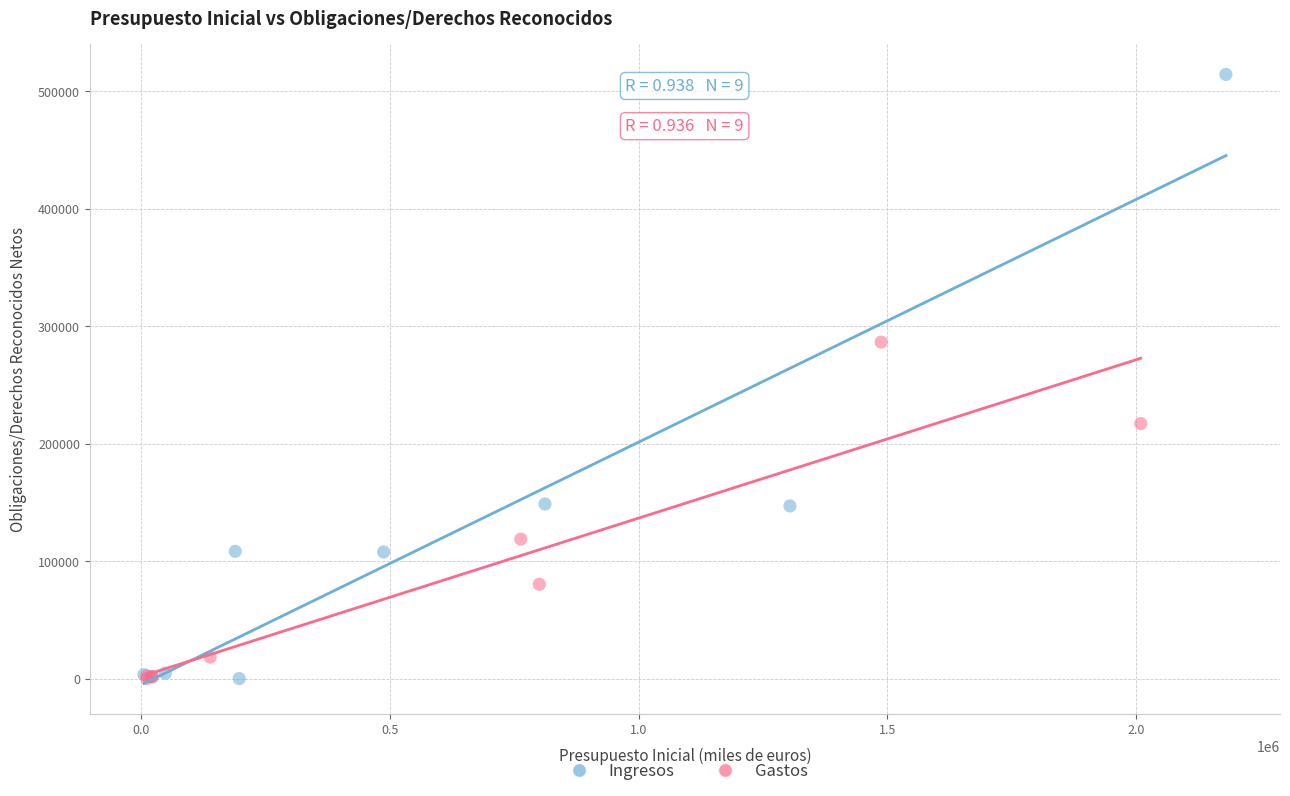

What are all the series names shown in the legend?

Ingresos, Gastos